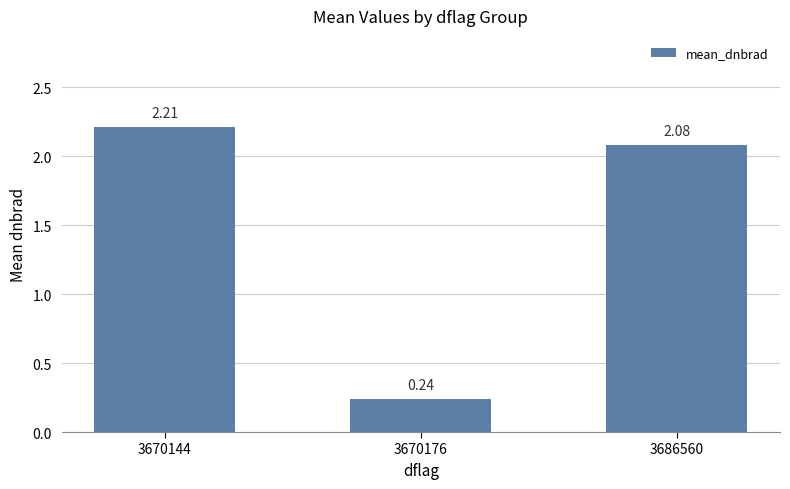

Rank the categories by value from lowest to highest.

3670176, 3686560, 3670144